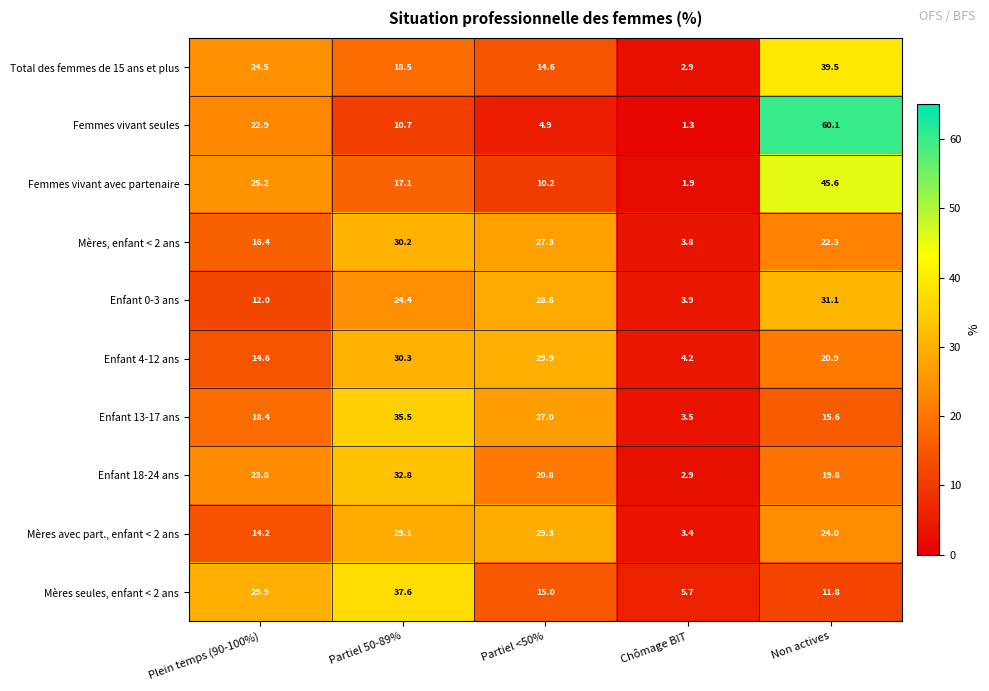

At which label is Femmes vivant seules closest to 30?

Plein temps (90-100%)